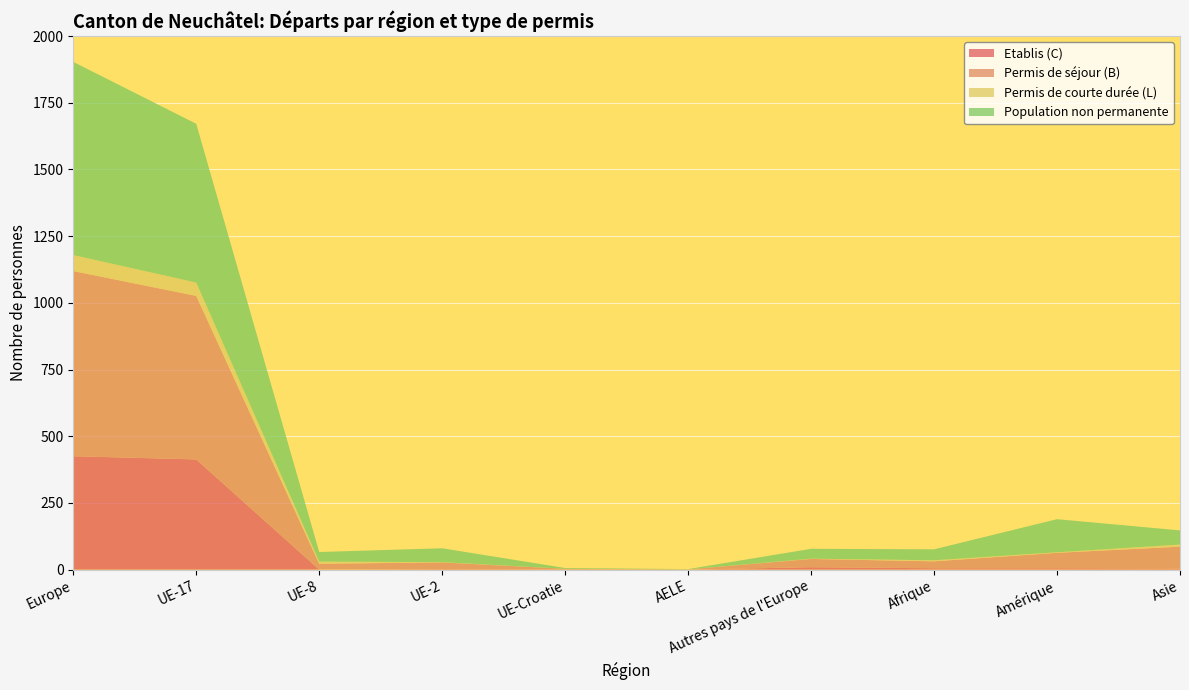

Reading right to left, what are all the values shown in this chart?

Etablis (C): Asie=4	Amérique=5	Afrique=5	Autres pays de l'Europe=9	AELE=0	UE-Croatie=1	UE-2=2	UE-8=0	UE-17=413	Europe=425
Permis de séjour (B): Asie=82	Amérique=58	Afrique=26	Autres pays de l'Europe=31	AELE=1	UE-Croatie=2	UE-2=25	UE-8=22	UE-17=613	Europe=694
Permis de courte durée (L): Asie=8	Amérique=2	Afrique=4	Autres pays de l'Europe=1	AELE=0	UE-Croatie=0	UE-2=1	UE-8=8	UE-17=50	Europe=60
Population non permanente: Asie=53	Amérique=124	Afrique=41	Autres pays de l'Europe=37	AELE=1	UE-Croatie=3	UE-2=52	UE-8=36	UE-17=595	Europe=724